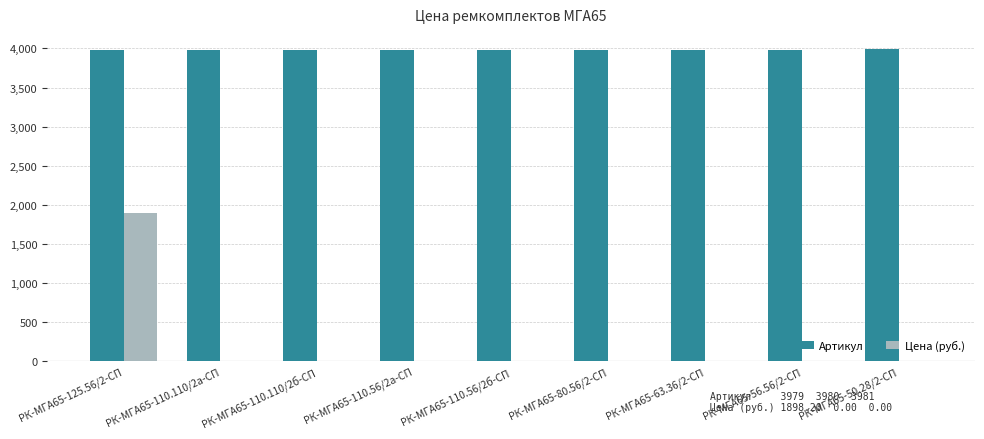

What is the sum of all Артикул values?

35847.0